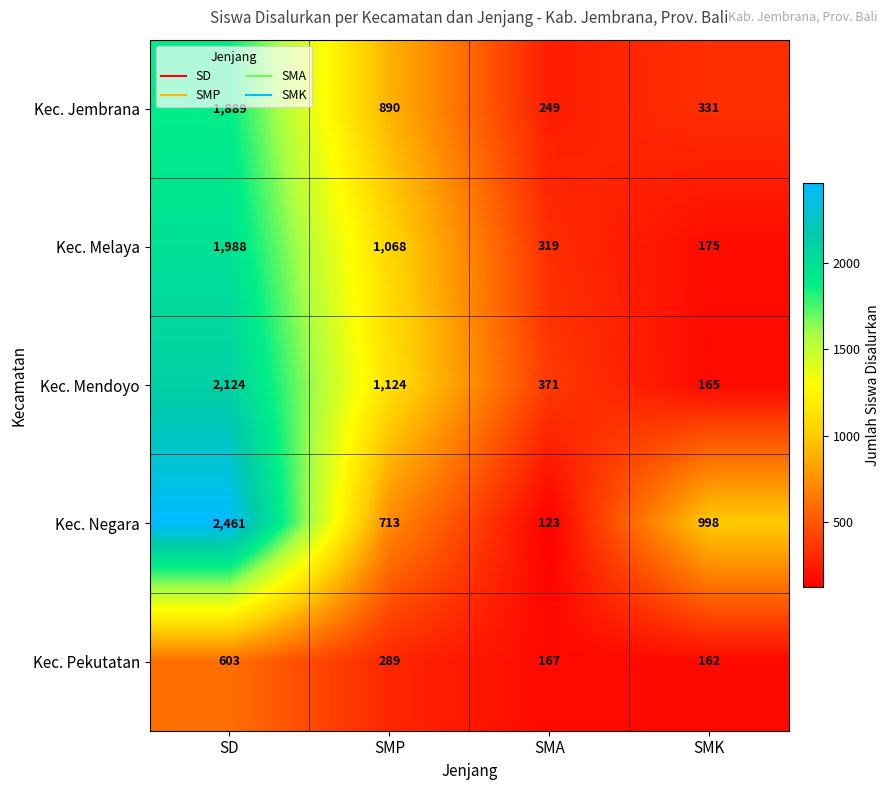

What is the sum of all Kec. Jembrana values?

3359